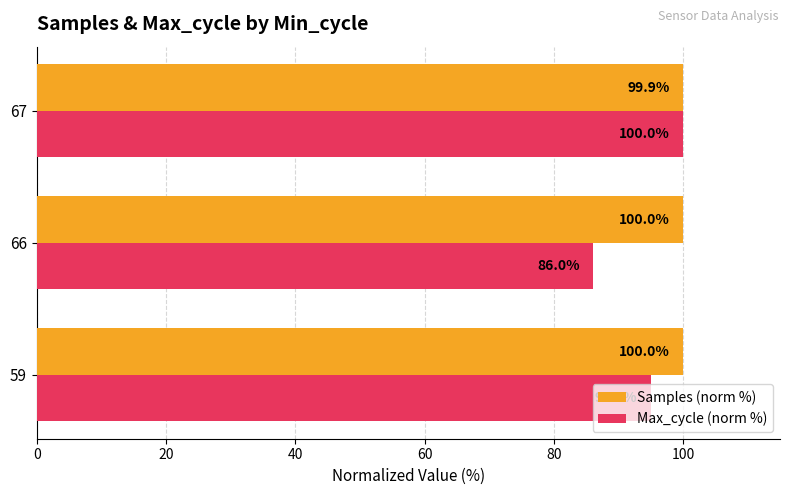

Which series has the widest spread of values?

Max_cycle (norm %)